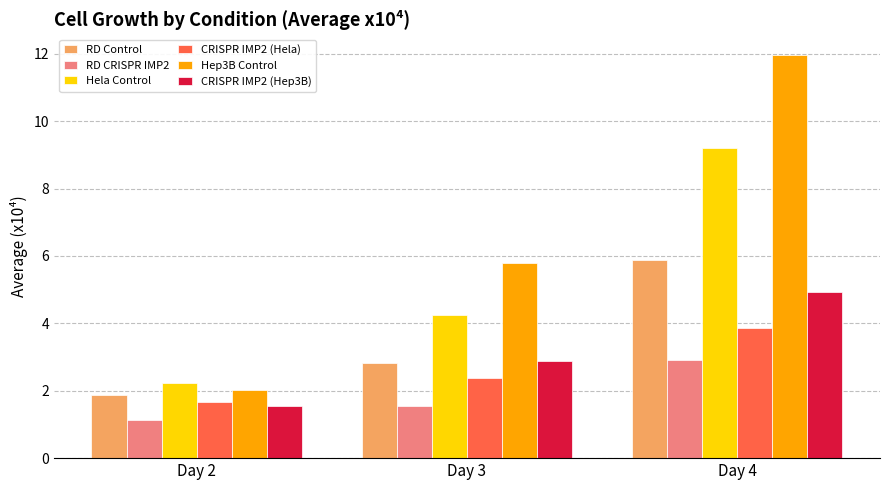

List the labels in order of Hela Control value, smallest first.

Day 2, Day 3, Day 4